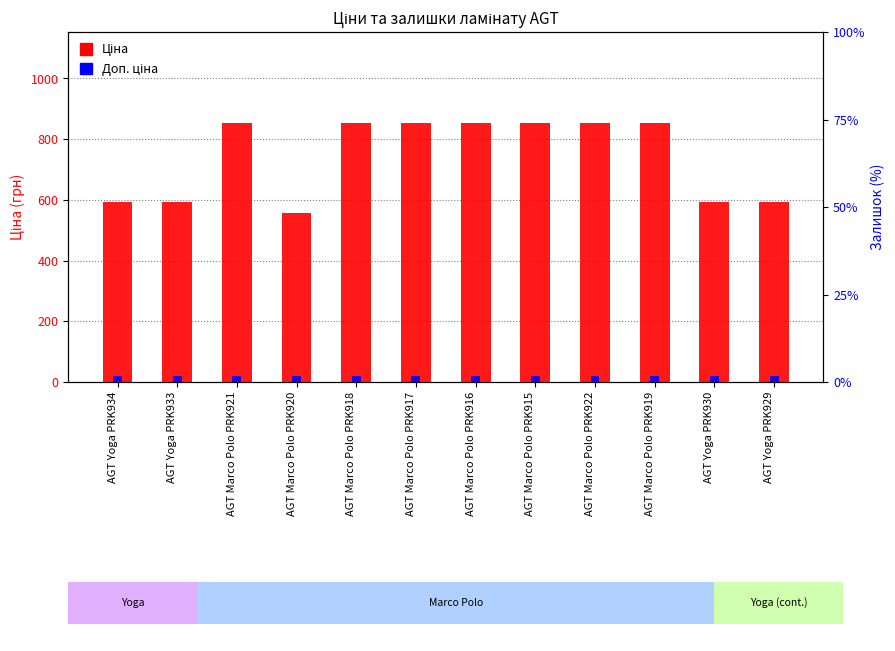

Is the value of Доп. ціна at AGT Marco Polo PRK916 greater than the value of Ціна at AGT Marco Polo PRK922?

No